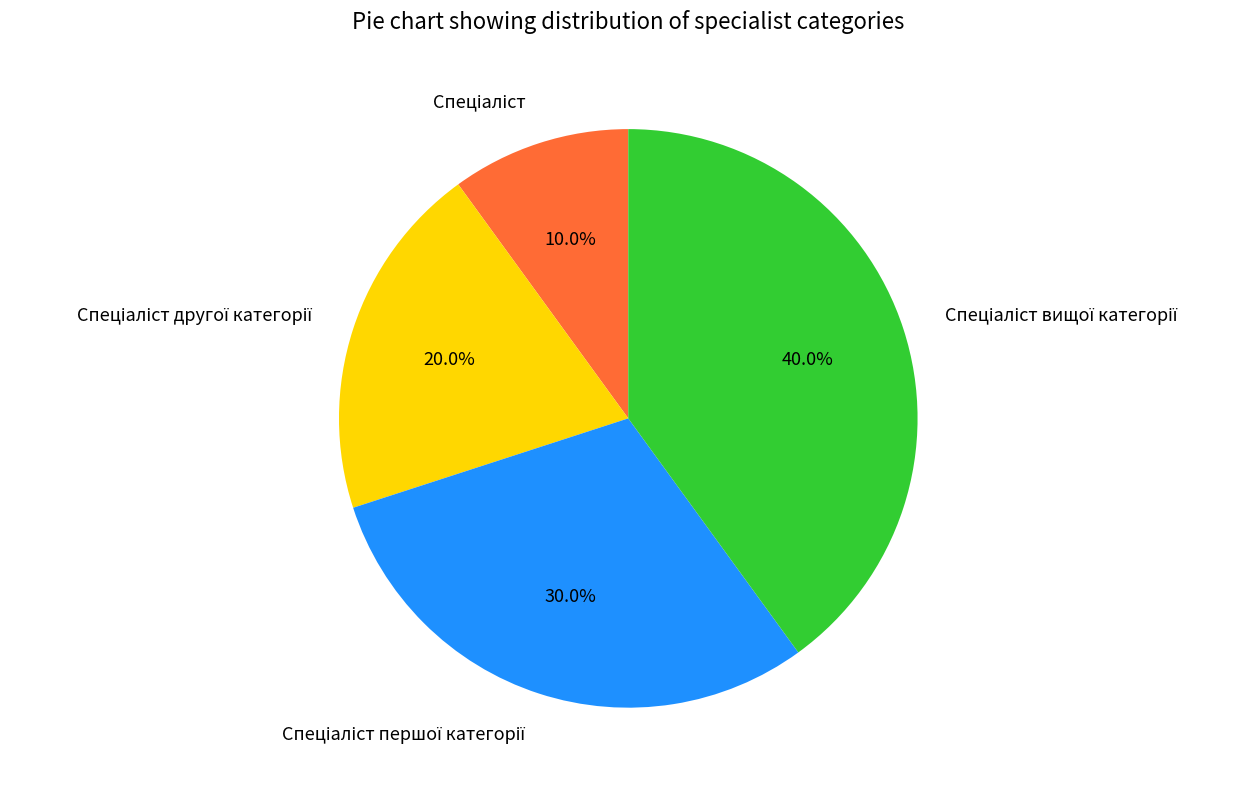

How many slices are in this pie chart?

4